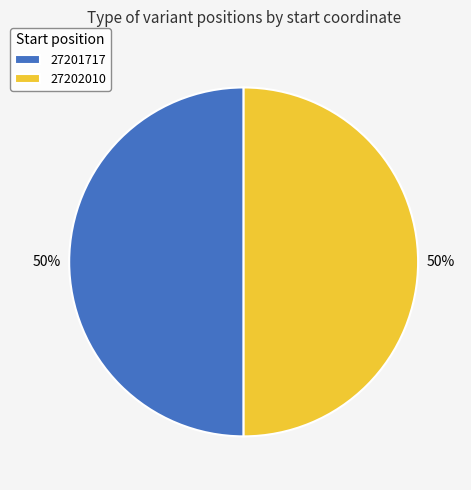

How many segments does this pie chart have?

2